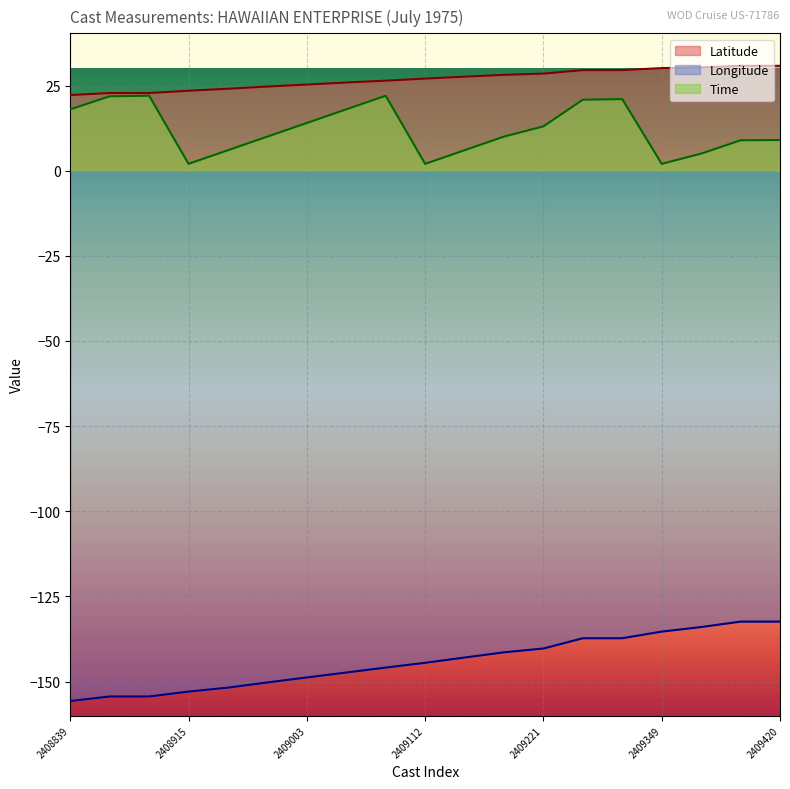

Between 2409112 and 2408839, which is larger?

2409112